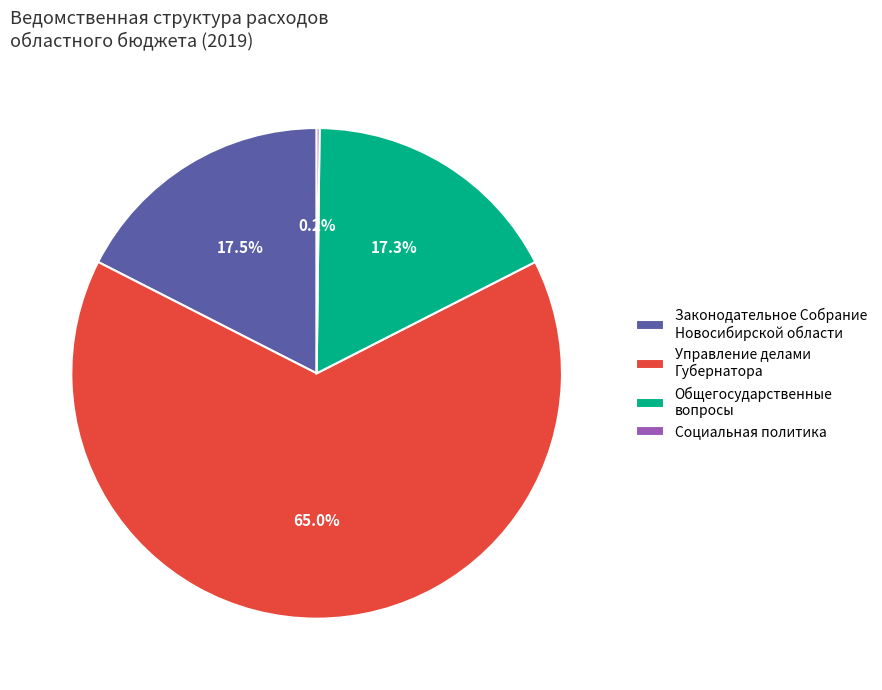

Which category accounts for the majority?

Управление делами Губернатора